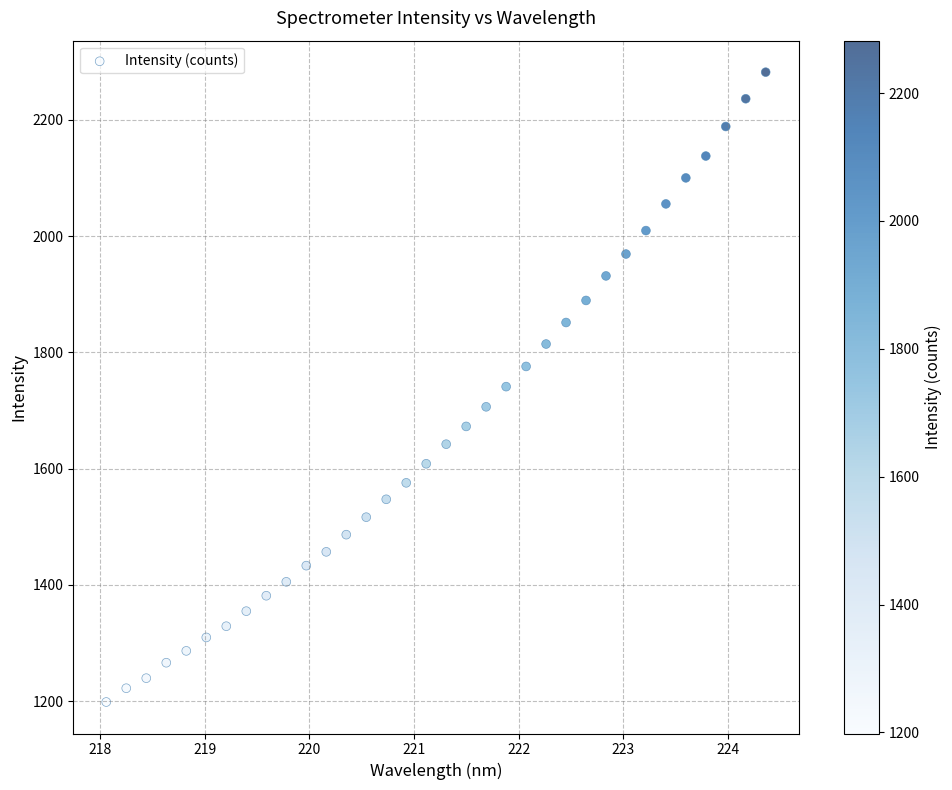

What is the range of Y values (max minus min)?

1083.5